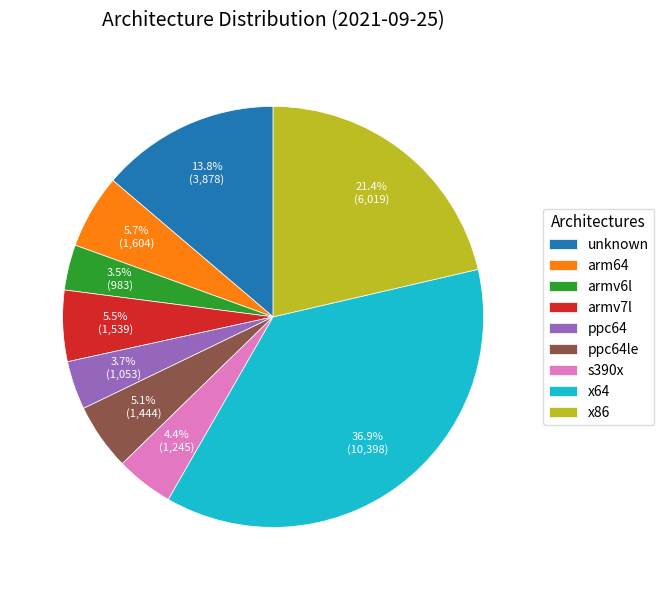

Combined, what portion of the pie is armv7l and ppc64le?

10.6%